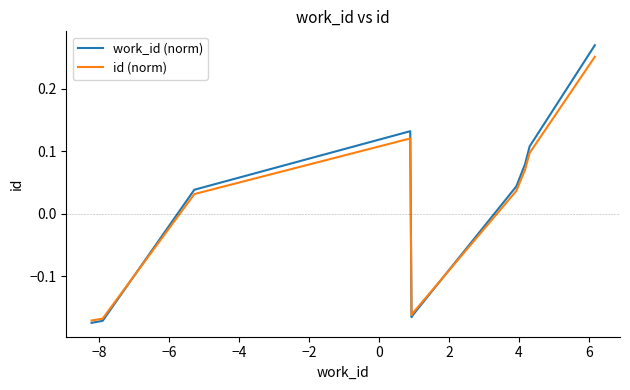

Which series ends up on top after the final intersection of id (norm) and work_id (norm)?

work_id (norm)